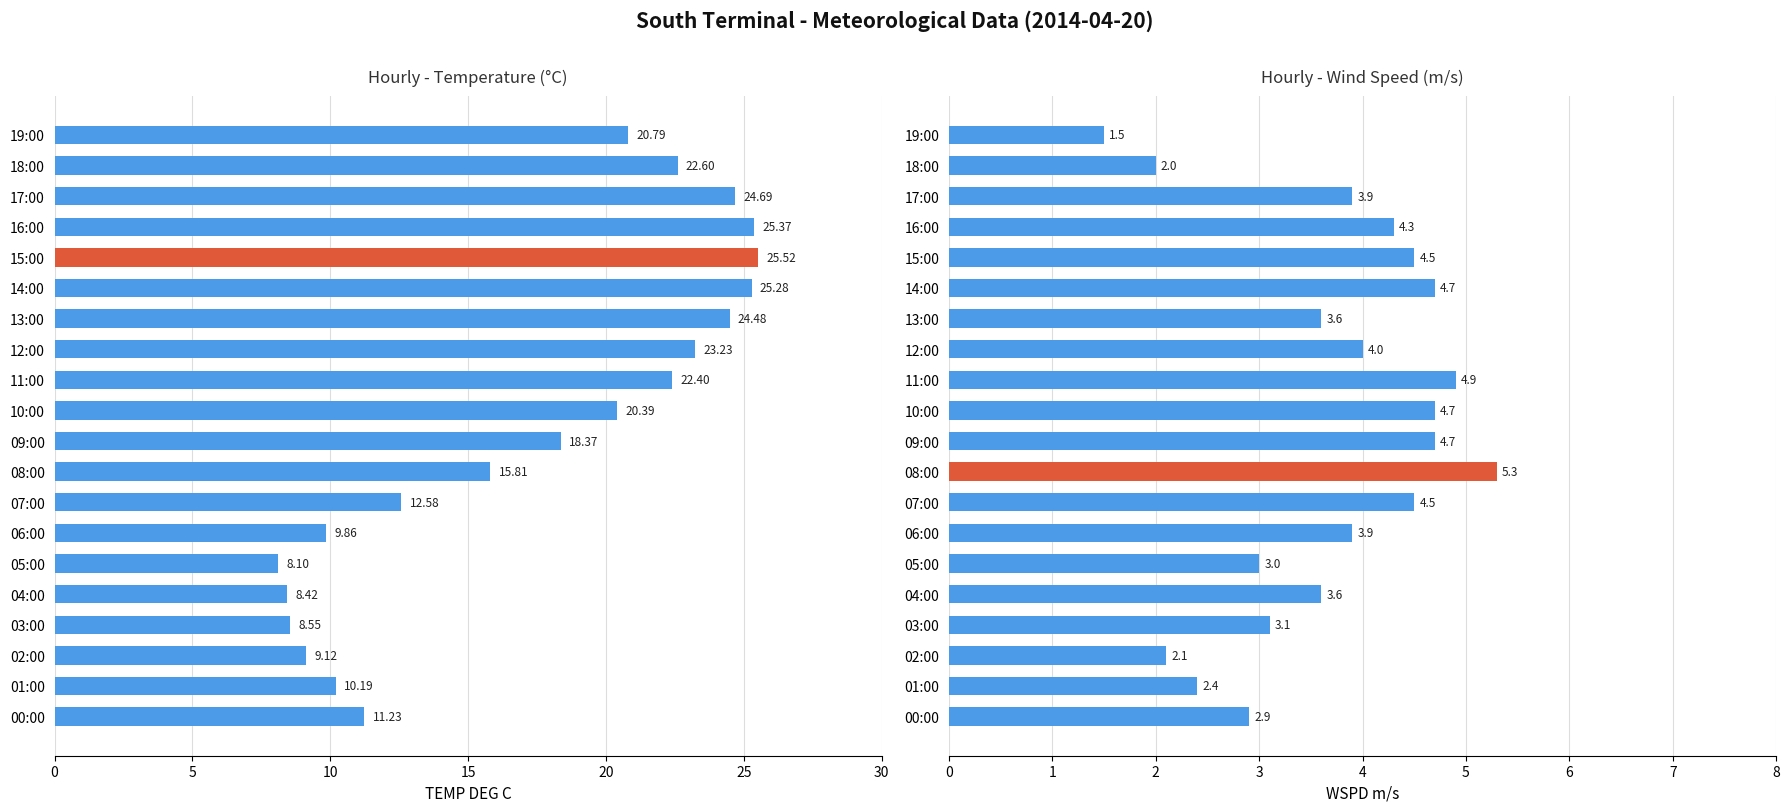

What is the sum of all TEMP DEG C values?

347.0